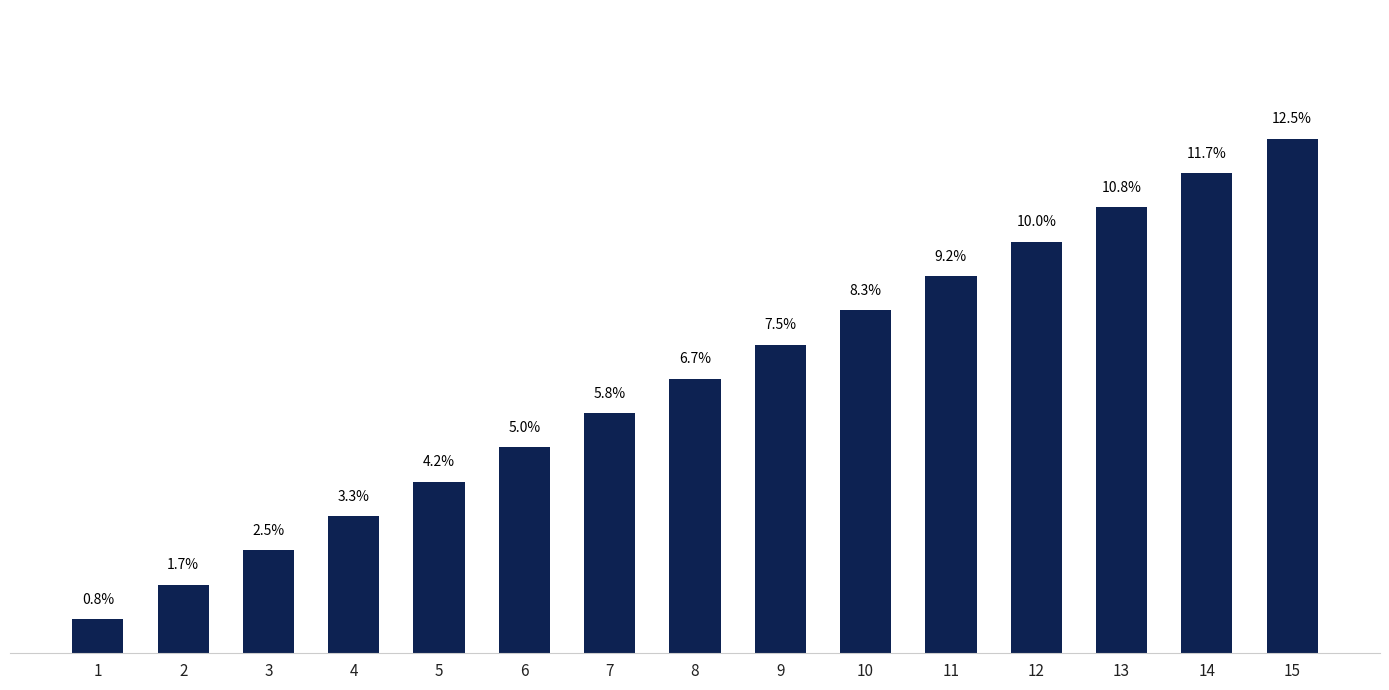

List the labels in order of value, largest first.

15, 14, 13, 12, 11, 10, 9, 8, 7, 6, 5, 4, 3, 2, 1